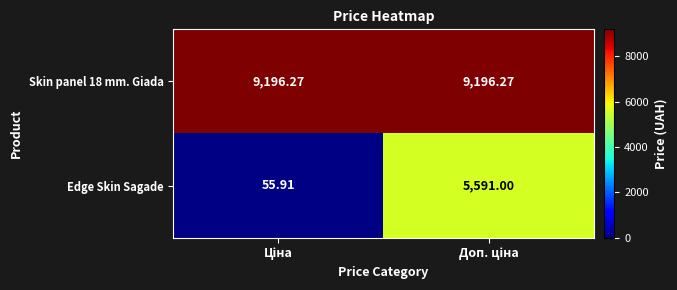

Count the number of data series in this chart.

2